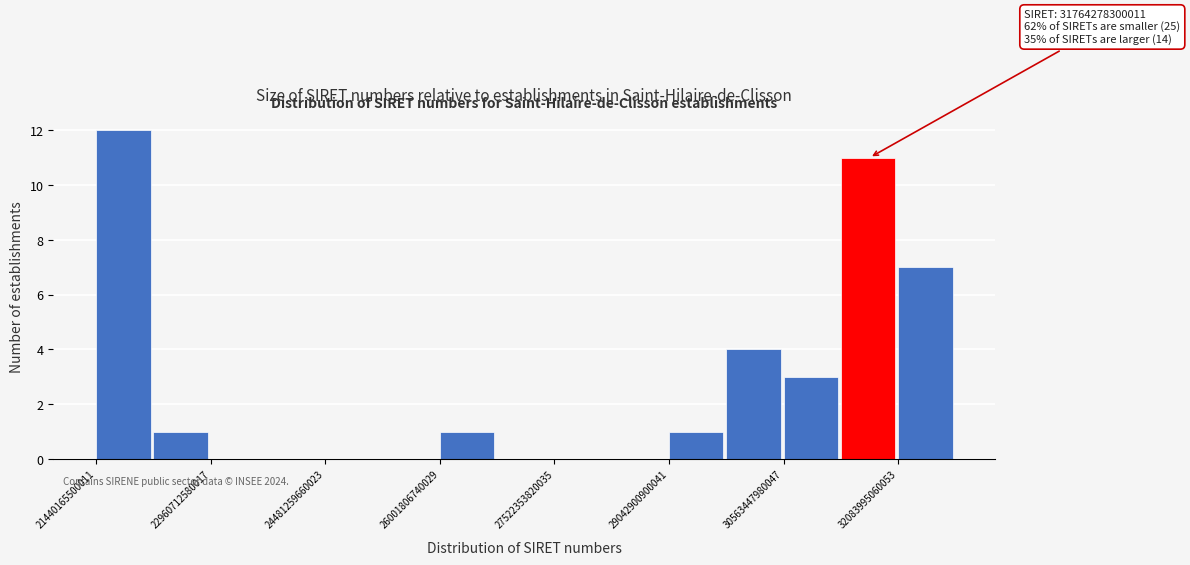

Read against the x-axis, roughly where is the centre of the tallest bar?

21800000000000